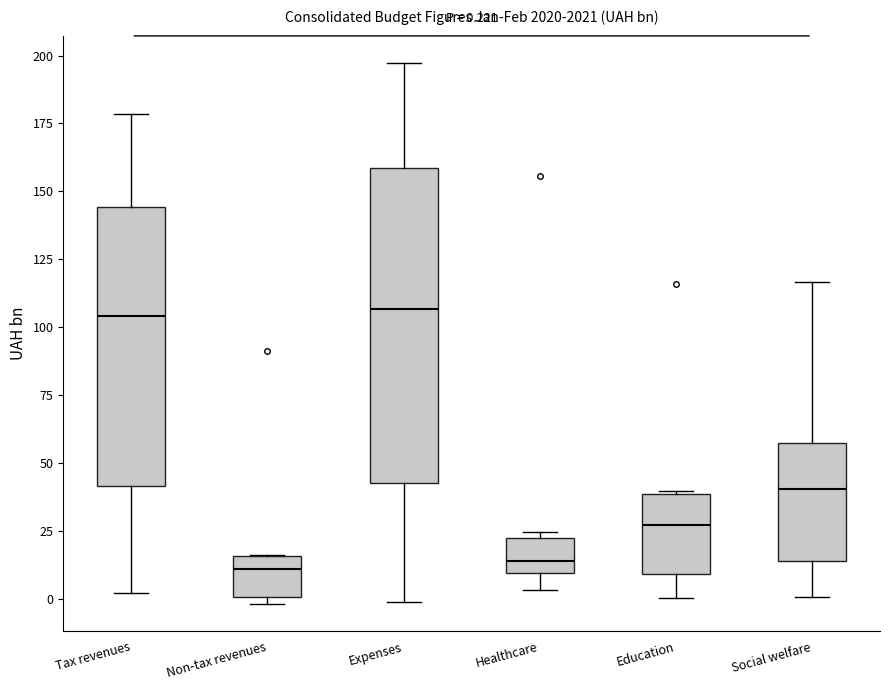

Which box is the tallest, from its lower edge to its upper edge?

Expenses